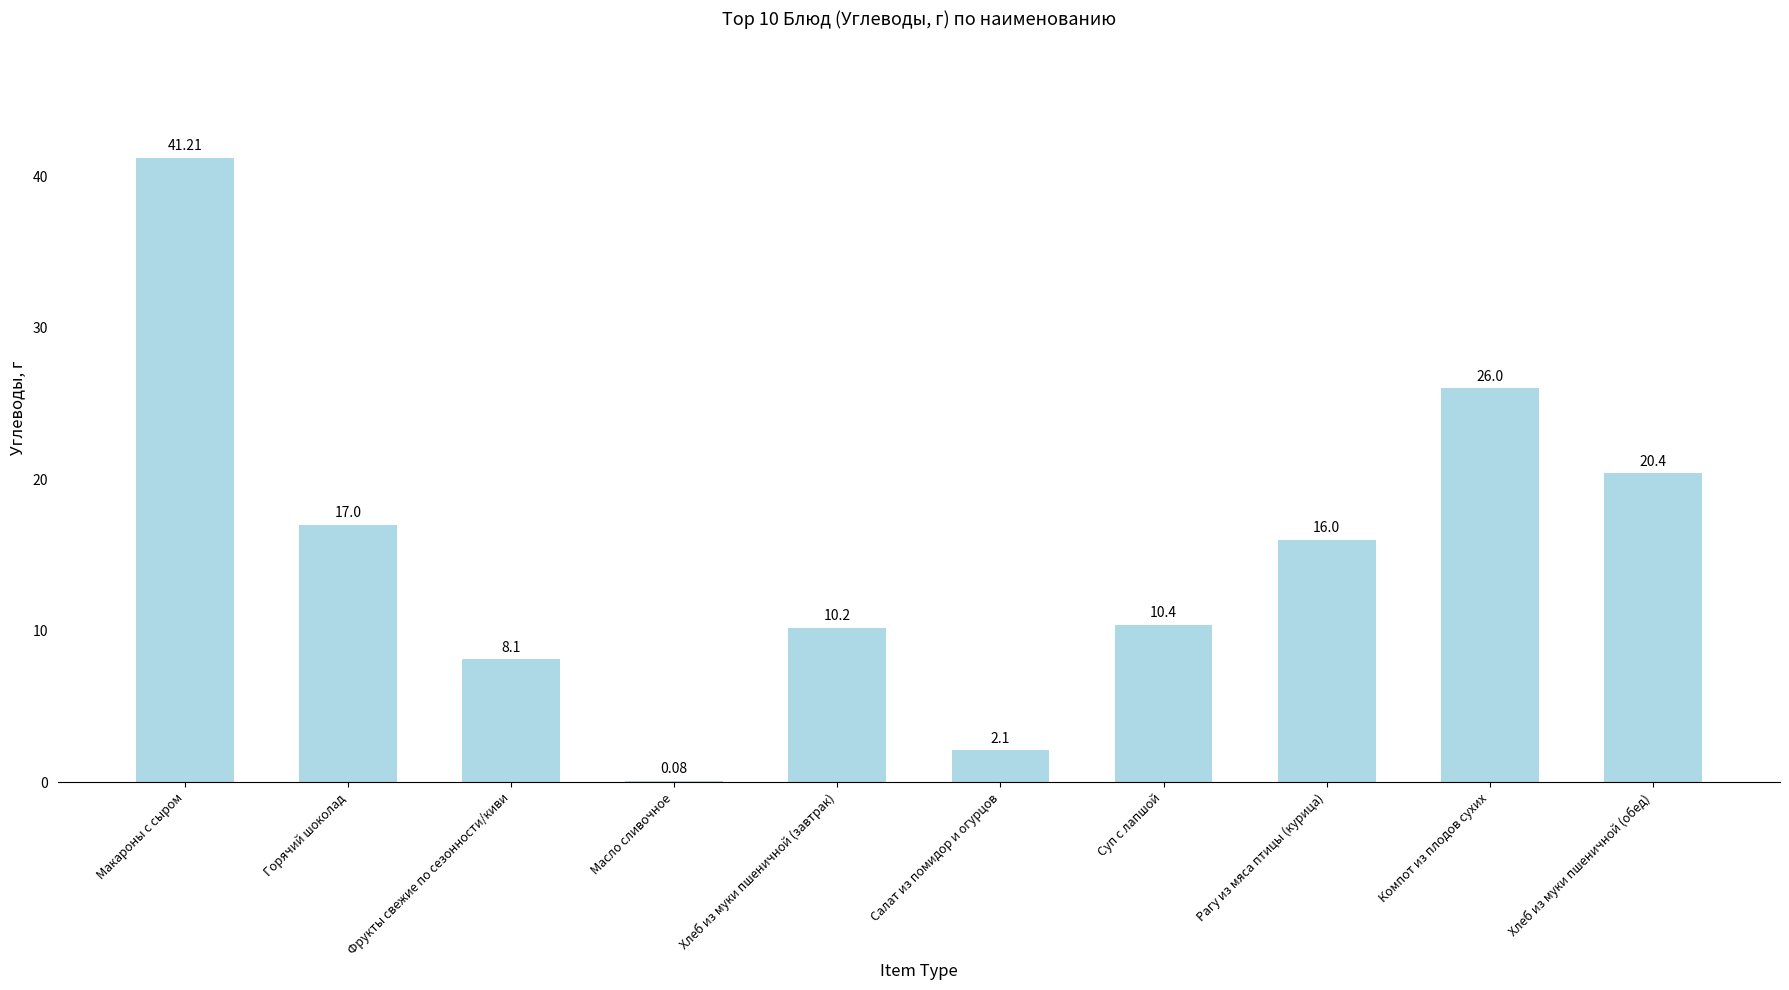

The chart shows a value of 20.4 at Хлеб из муки пшеничной (обед). True or false?

True